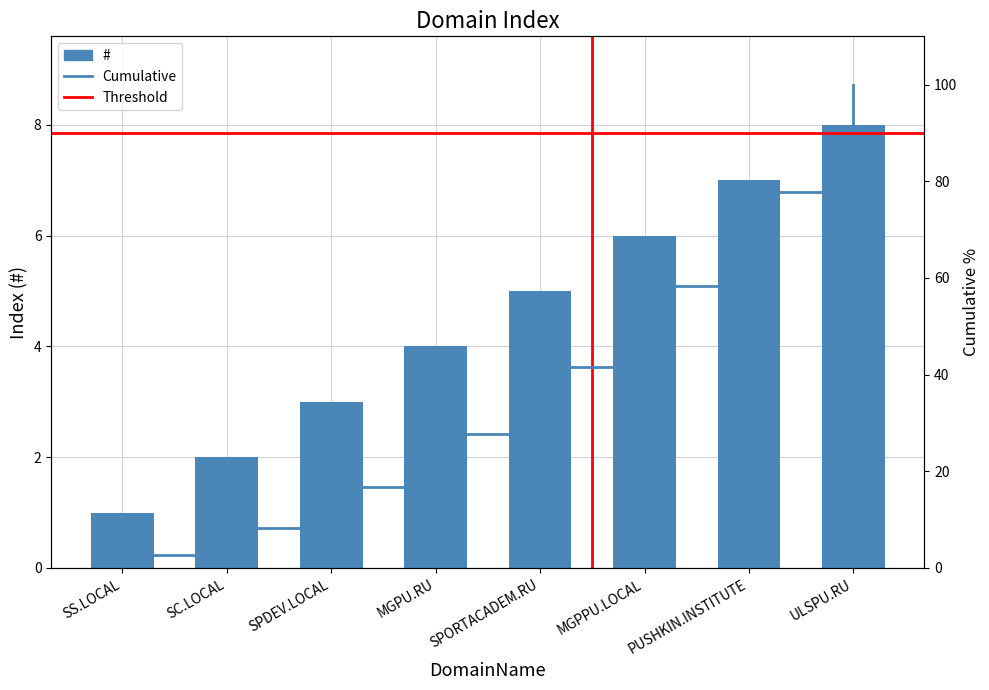

What is the maximum value for Cumulative?

100.0